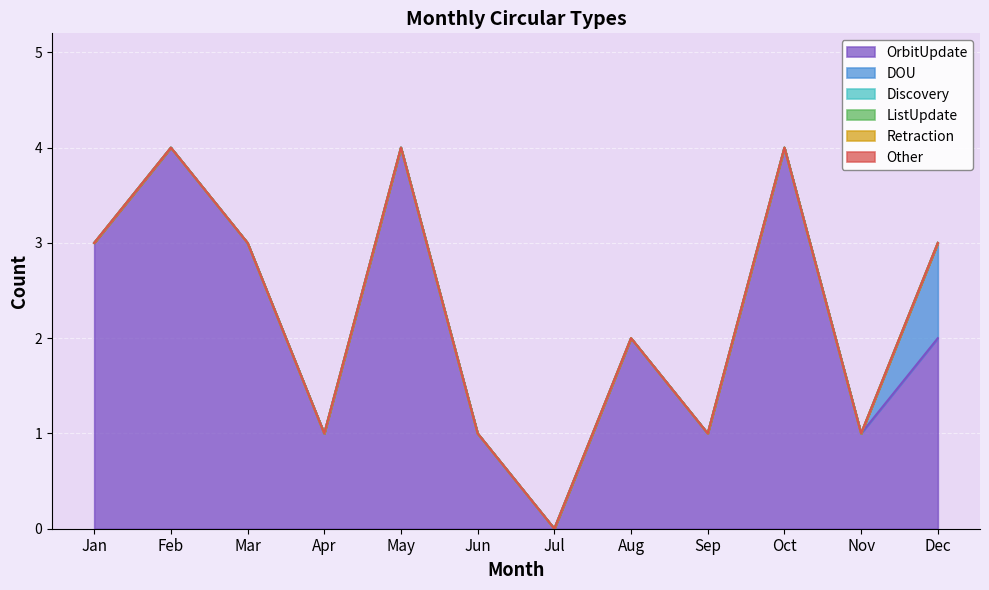

True or false: OrbitUpdate and Discovery intersect in this chart.

False